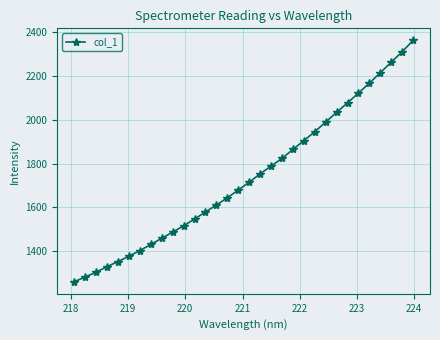

What is the minimum value shown in the chart?

1259.6